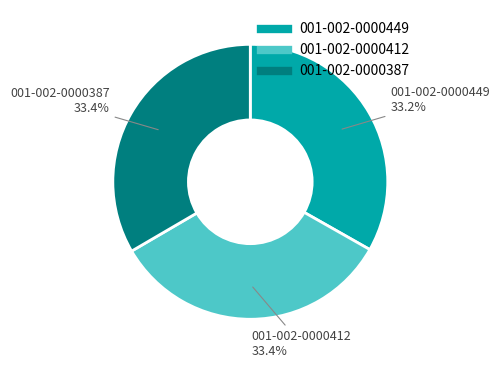

How many slices are in this pie chart?

3